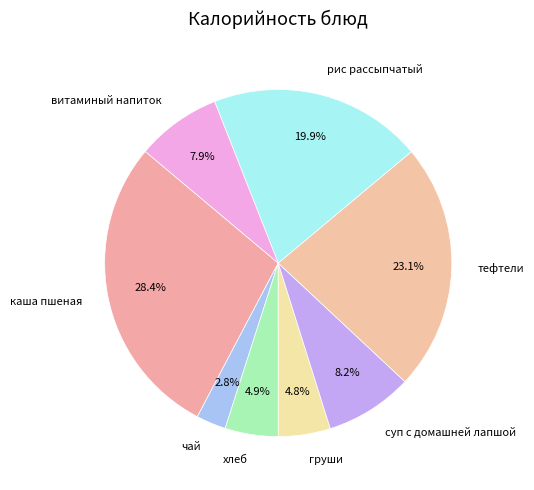

Count the number of slices in the pie.

8